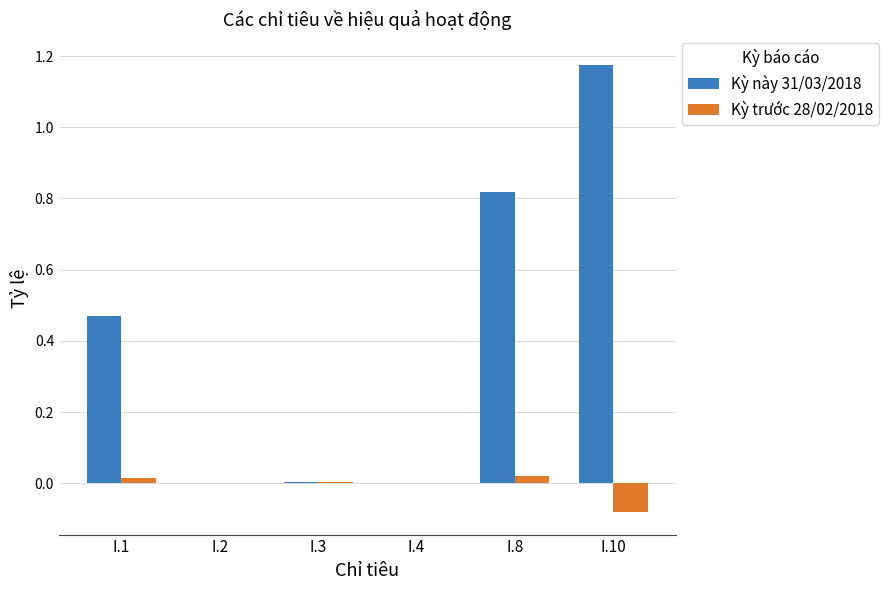

How many distinct data groups are displayed?

2